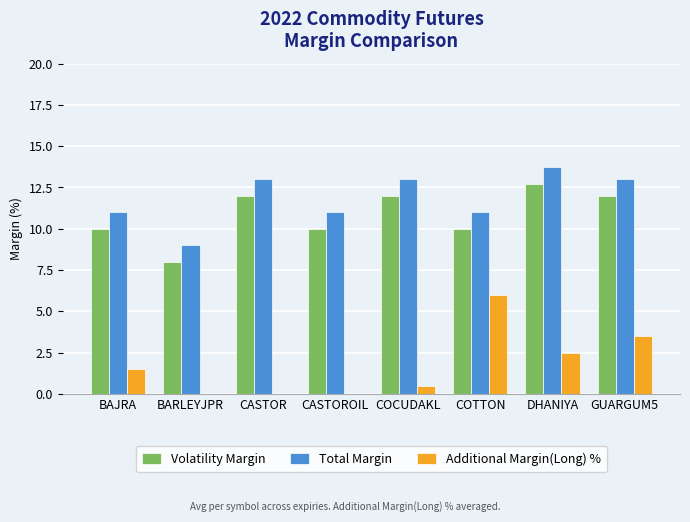

The Volatility Margin series shows 10.0 at BAJRA. True or false?

True